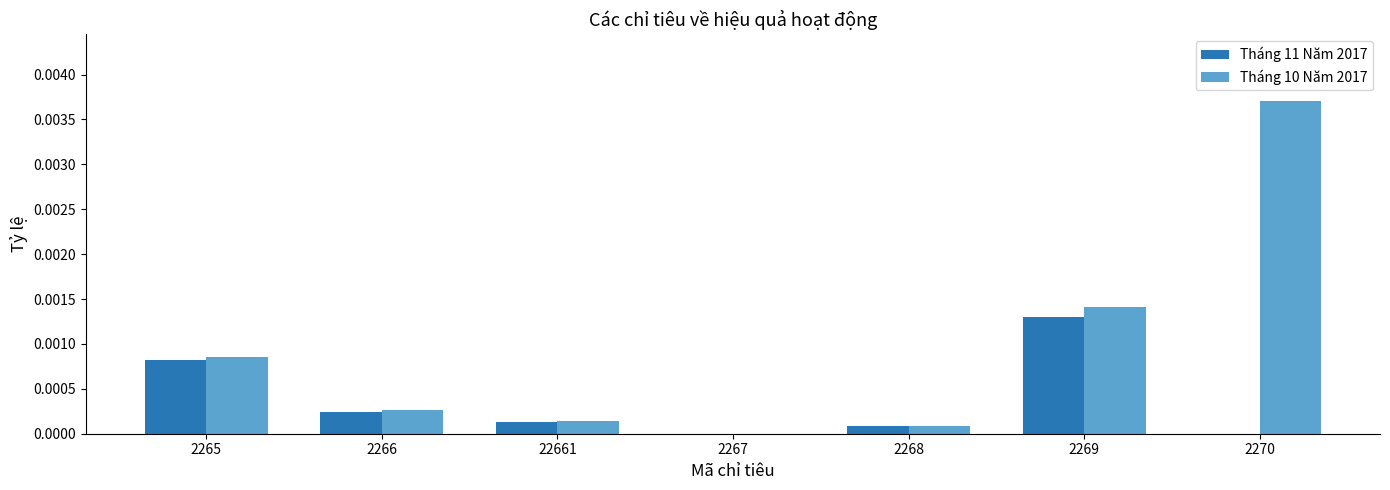

The value of Tháng 10 Năm 2017 at 2266 is 0.0. True or false?

True